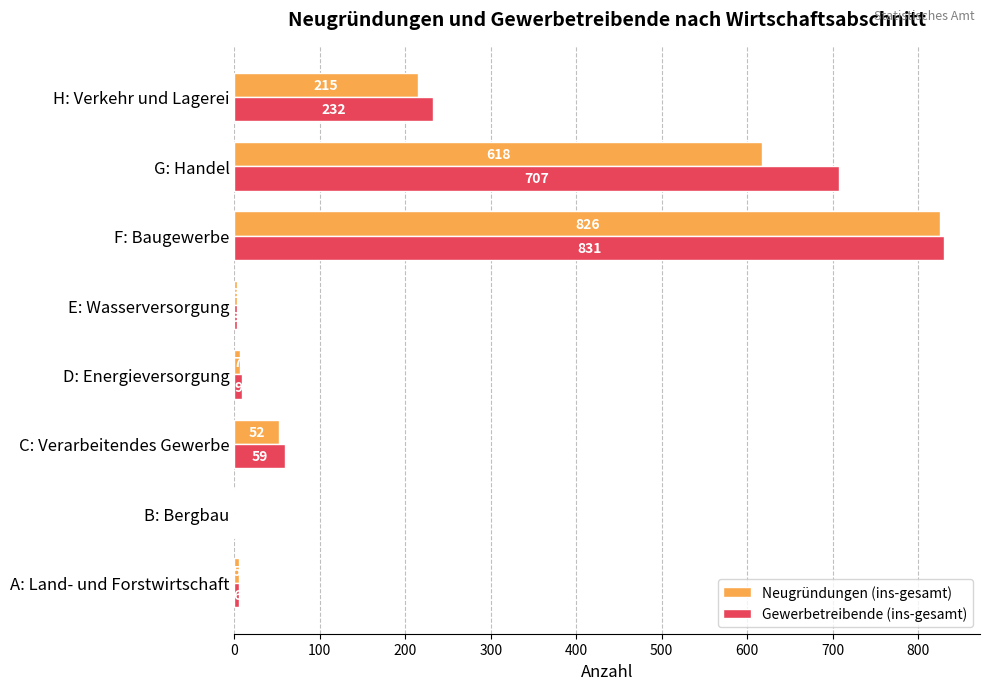

How many data points does each series have?

8